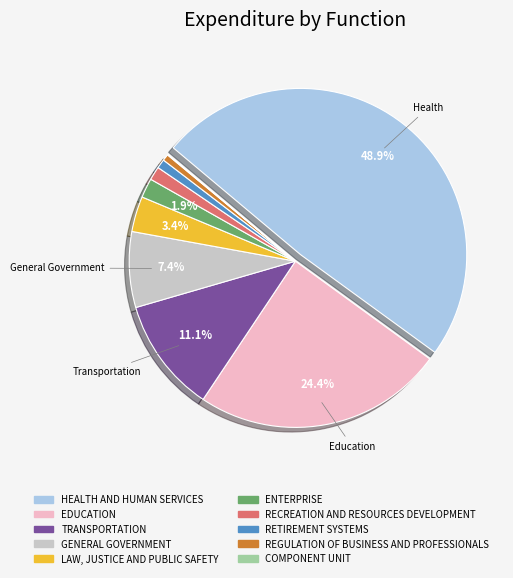

To the nearest percent, what portion does LAW, JUSTICE AND PUBLIC SAFETY represent?

3%